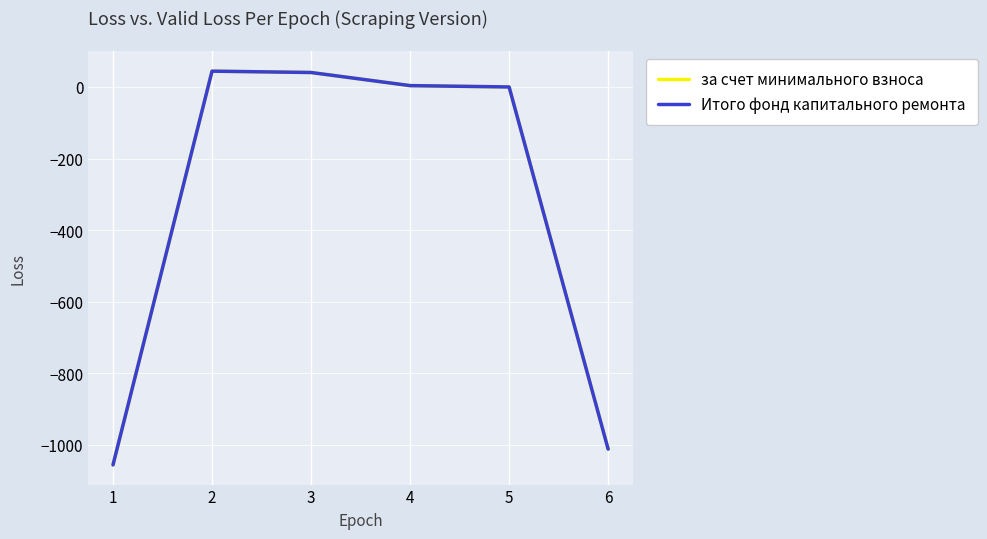

What is the value of the за счет минимального взноса point at the 6th from the left?

-1011.9